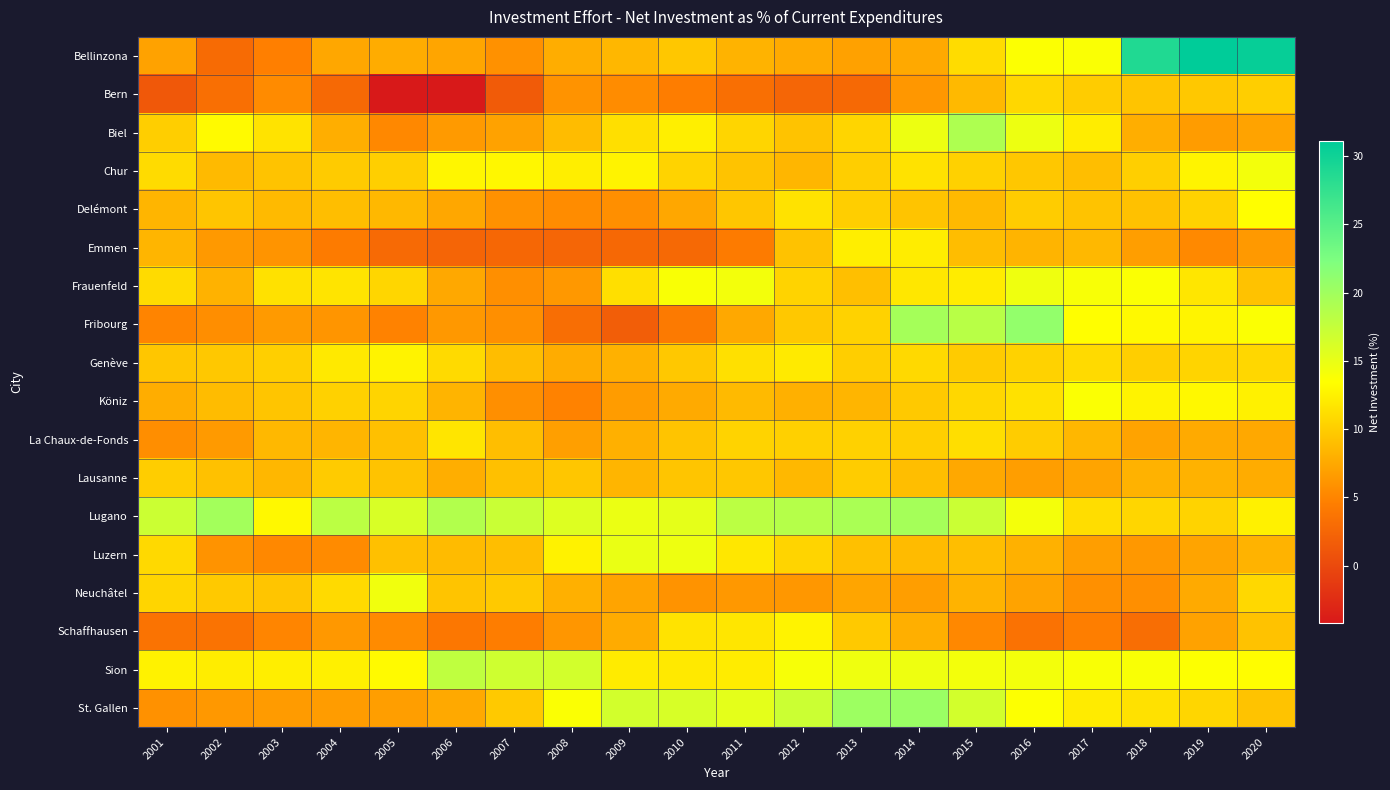

At how many categories does at least one series exceed 6?

20